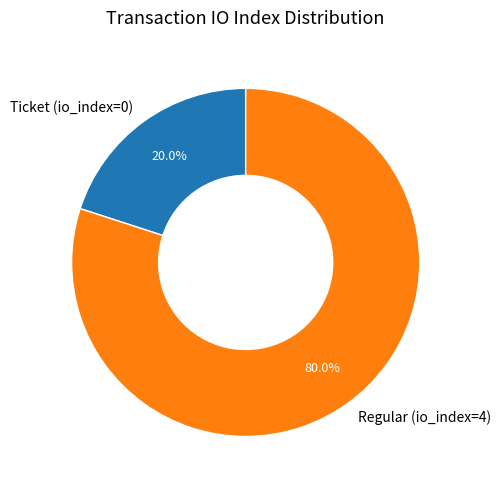

Does Regular (io_index=4) account for over 50% of the chart?

Yes